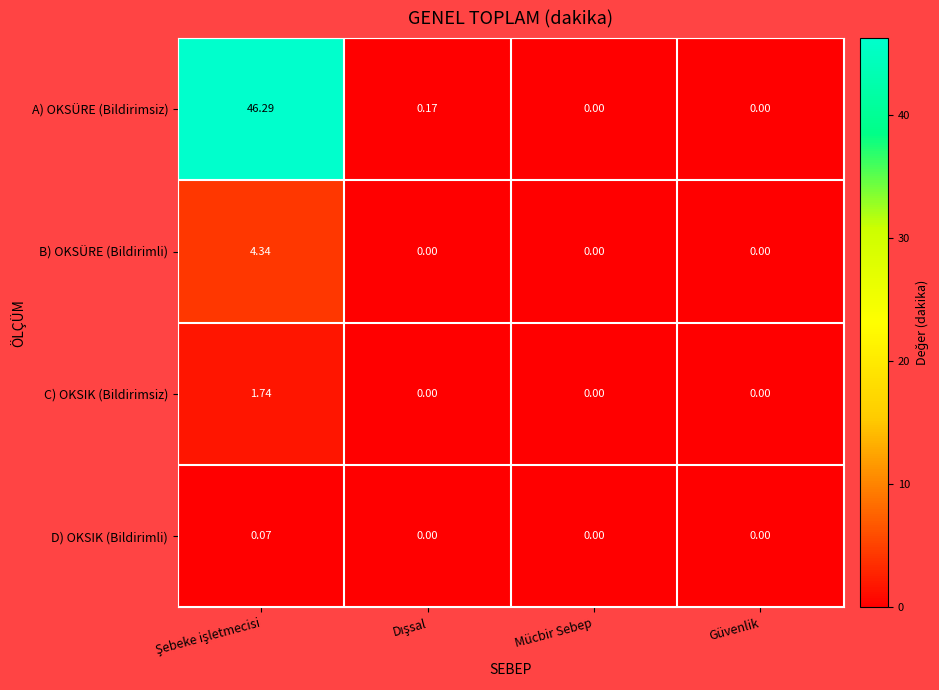

Which series has the largest total across all categories?

A) OKSÜRE (Bildirimsiz)